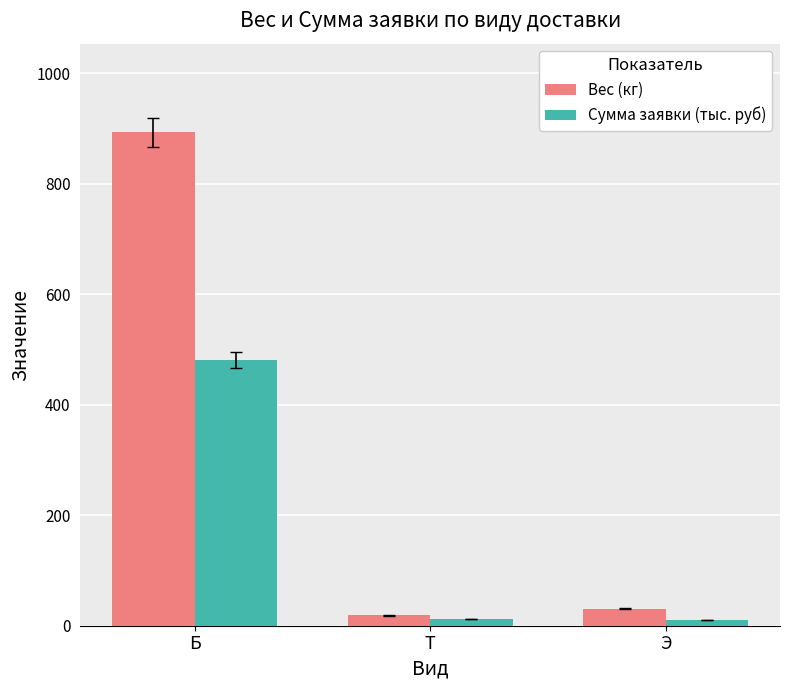

Which series has the widest spread of values?

Вес (кг)